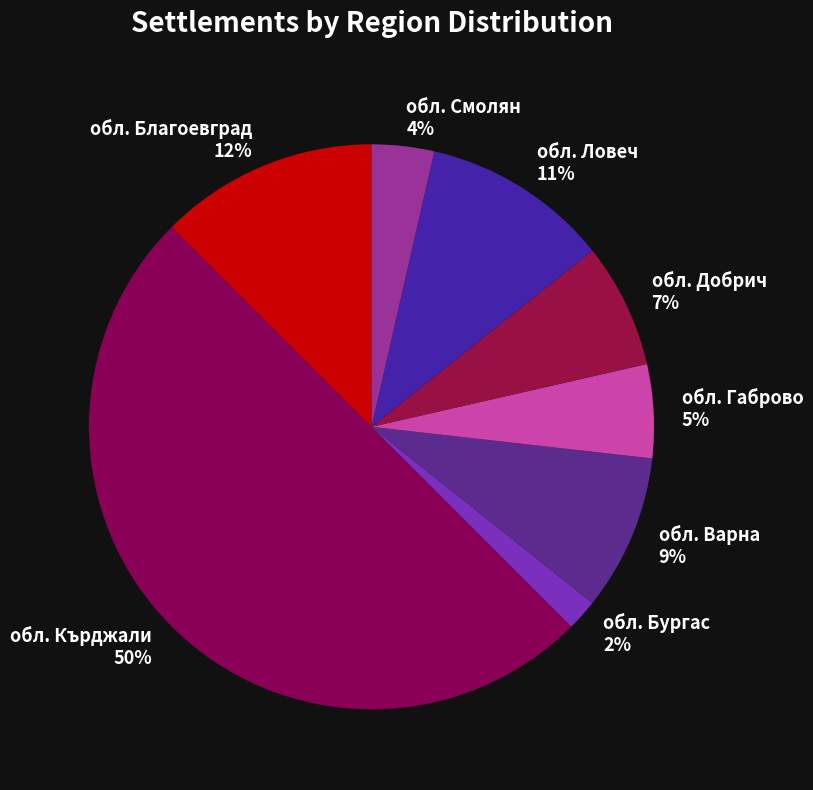

To the nearest percent, what is the combined percentage of обл. Ловеч and обл. Кърджали?

61%